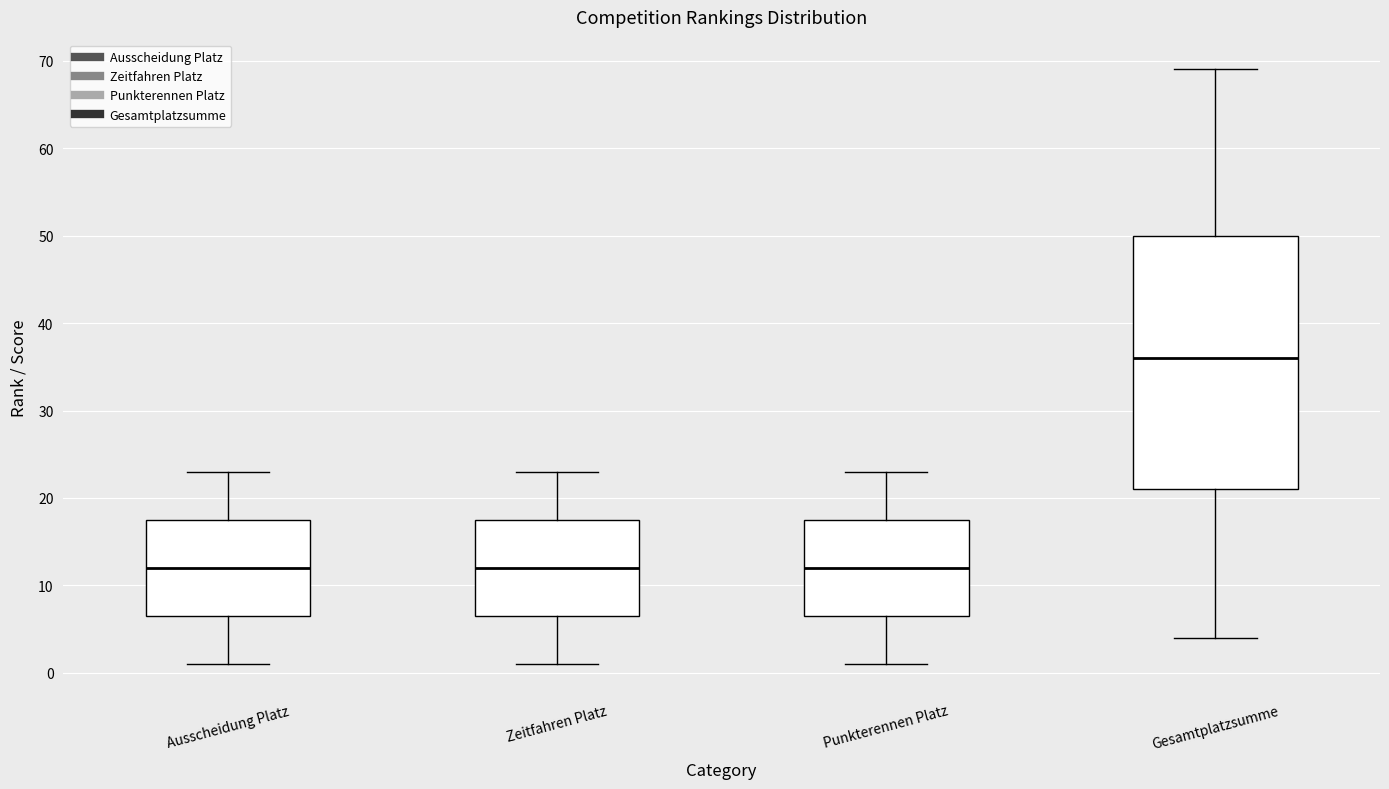

Where is the lower edge of the box for Gesamtplatzsumme on the y-axis? The values are not printed on the chart, so give them approximately, as read against the axis.

21